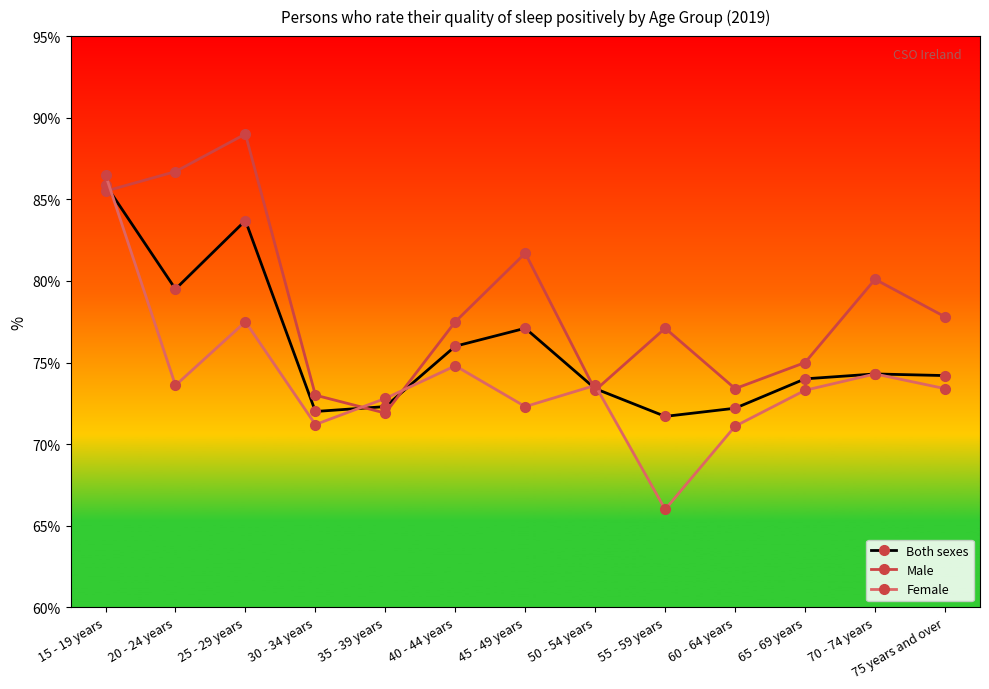

Rank the series by their maximum value, from highest to lowest.

Male, Female, Both sexes